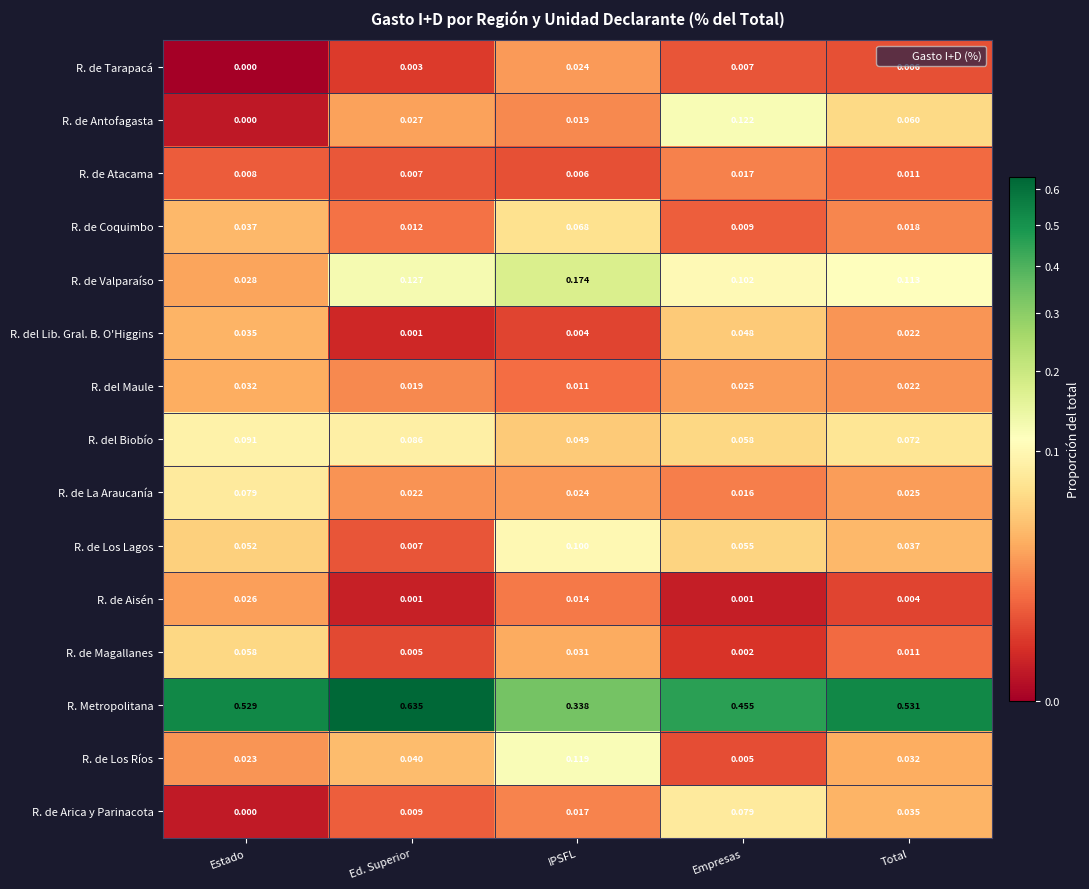

List the labels in order of R. de Atacama value, smallest first.

IPSFL, Ed. Superior, Estado, Total, Empresas